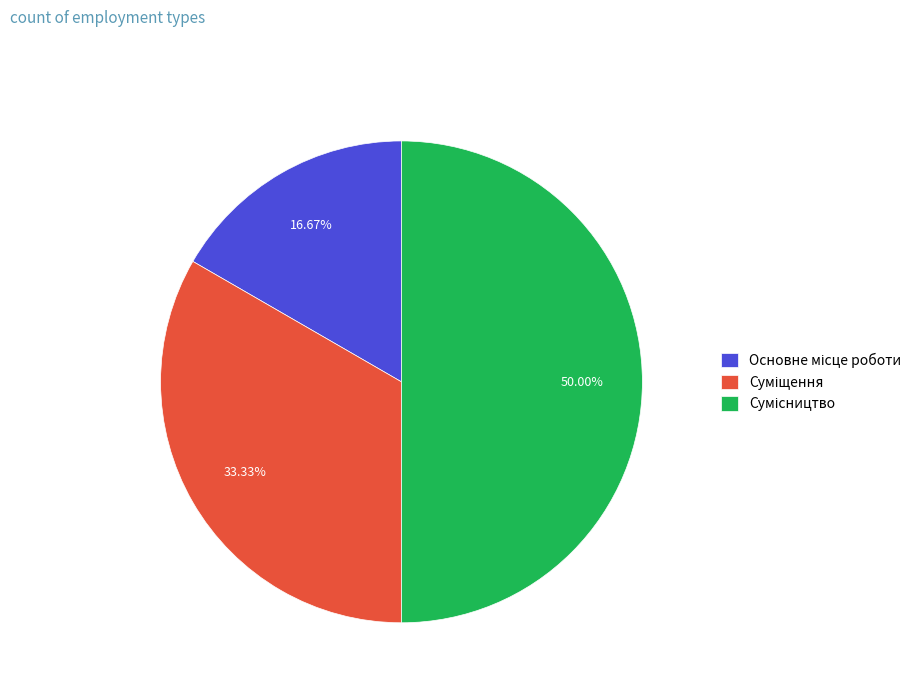

Is Основне місце роботи the majority of the pie?

No